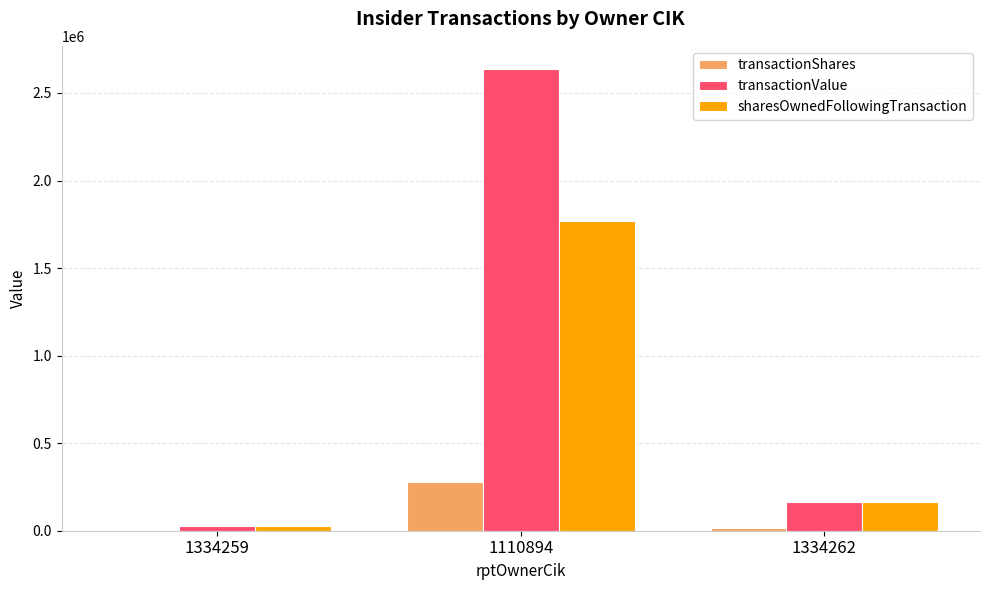

What is the sum of all transactionShares values?

298261